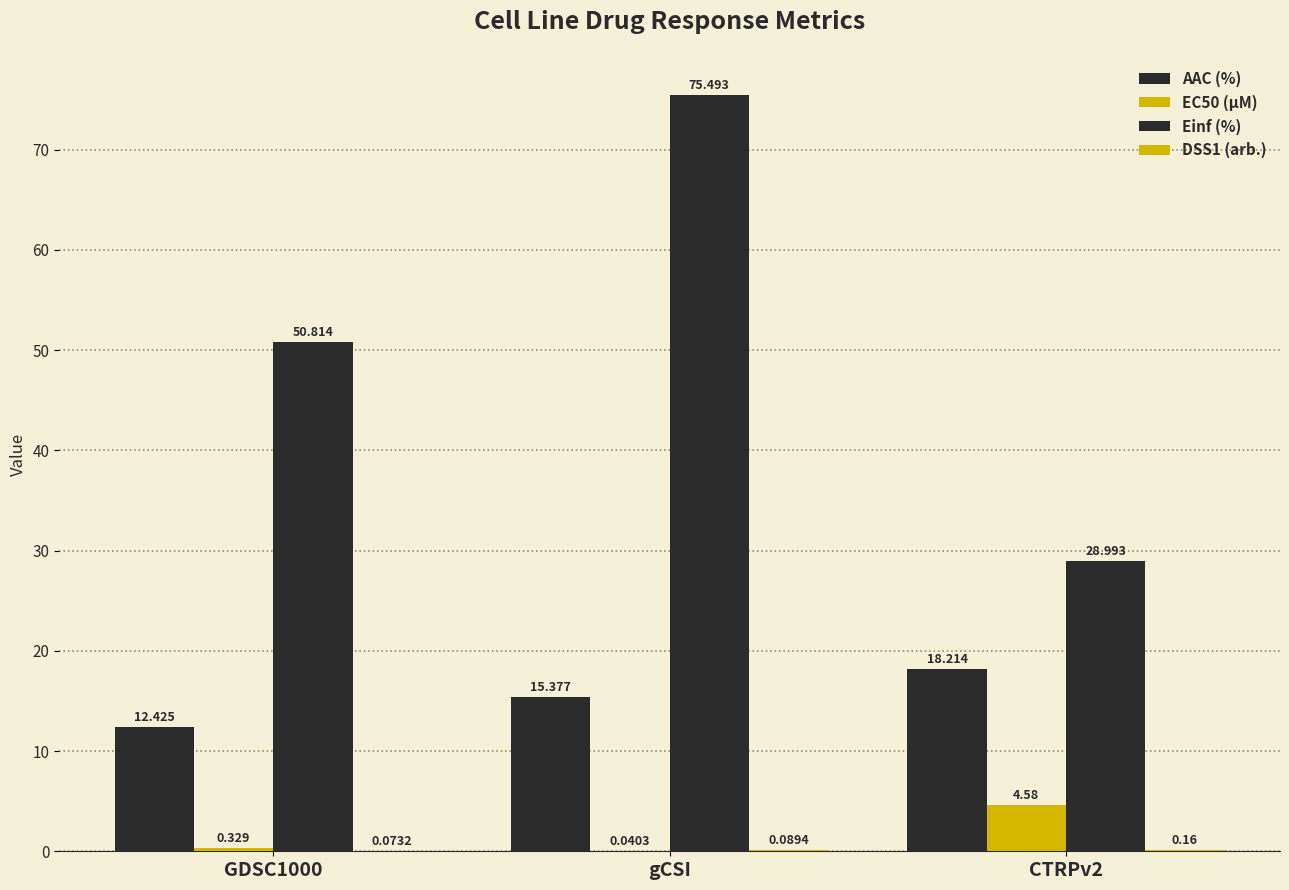

Which series has the largest total across all categories?

Einf (%)